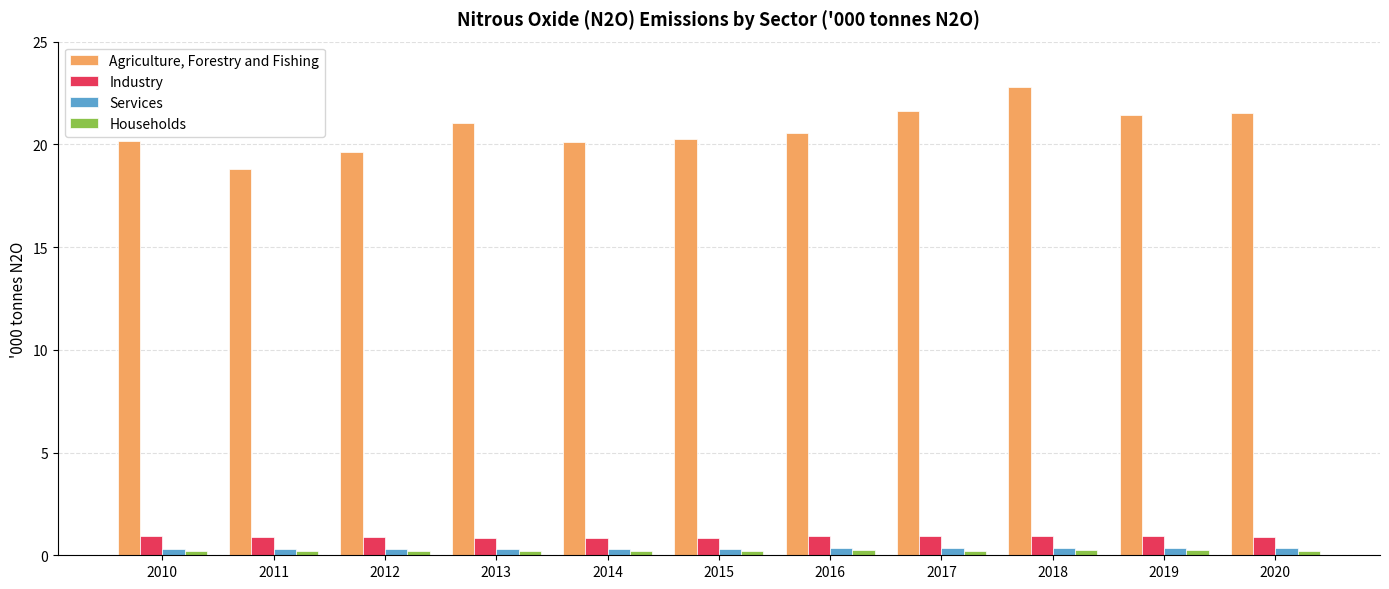

Count the Services values in the range 0 to 1.

11